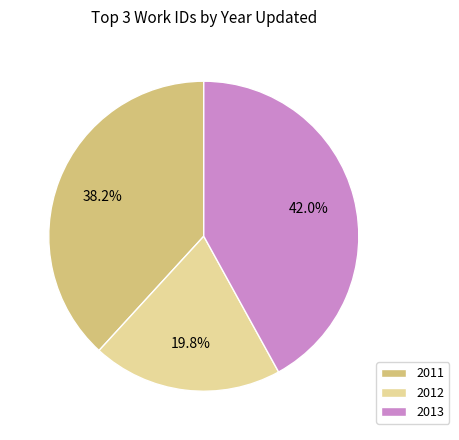

Which slice is the largest?

2013